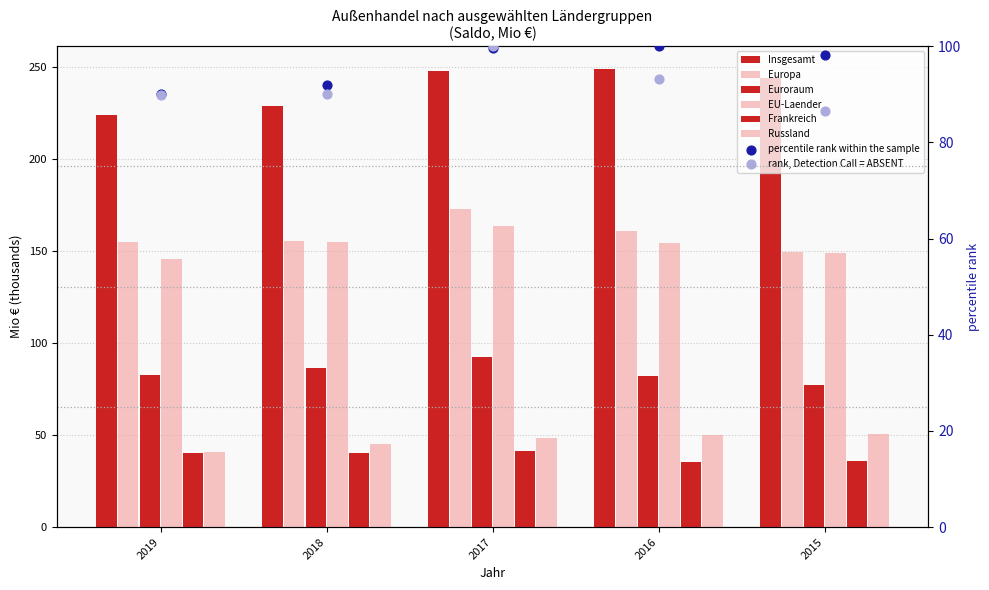

What are all the series names shown in the legend?

Insgesamt, Europa, Euroraum, EU-Laender, Frankreich, Russland